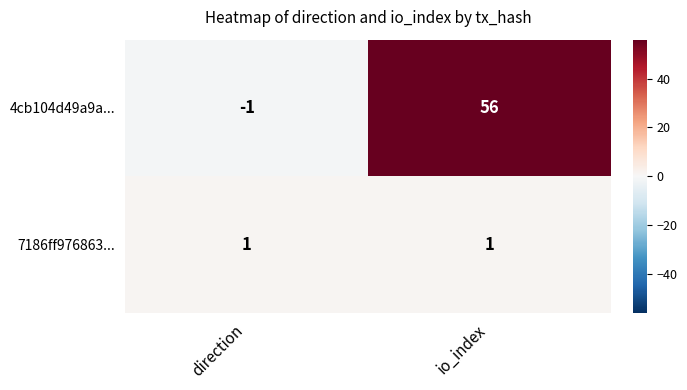

Which series has the largest total across all categories?

4cb104d49a9a...